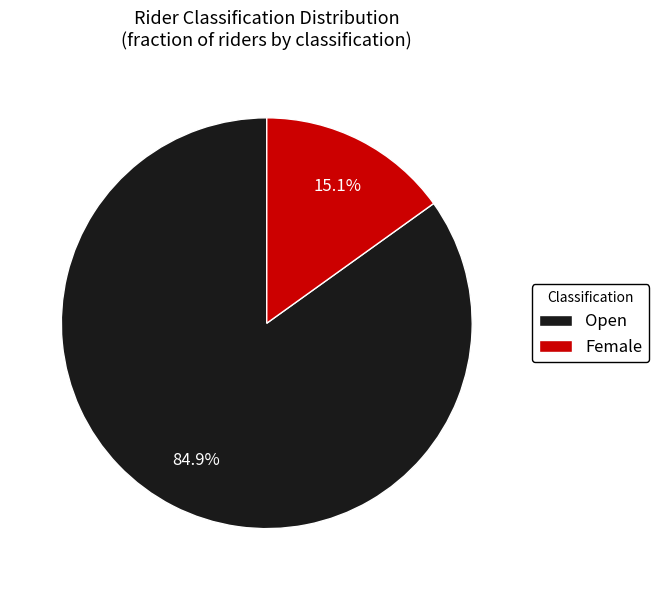

To the nearest percent, what is the difference between the largest and smallest slice percentages?

70%